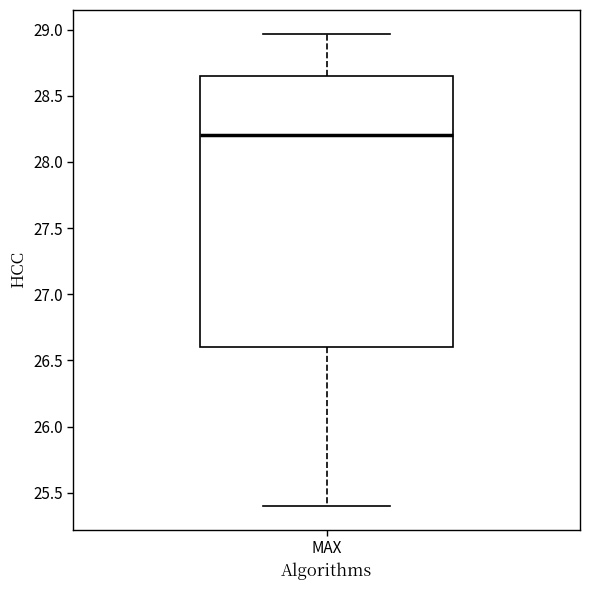

Transcribe this box plot: give where the median line is, the range the box spans, and where the two whiskers end, as read against the y-axis. The values are not printed on the chart, so give them approximately, as read against the axis.

median 28.20, box 26.60 to 28.65, whiskers 25.40 to 28.95